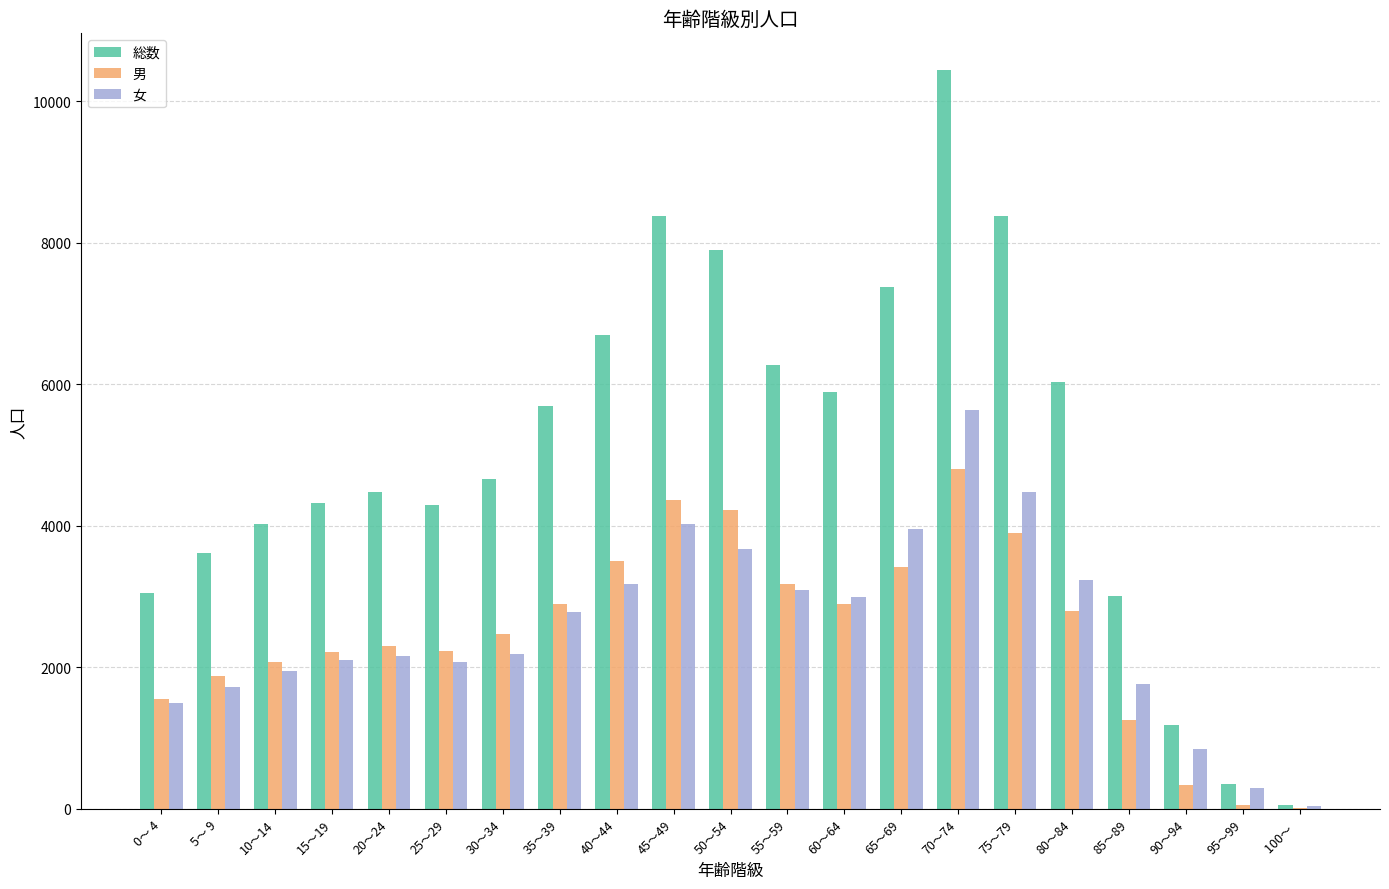

What is the sum of all 総数 values?

106096